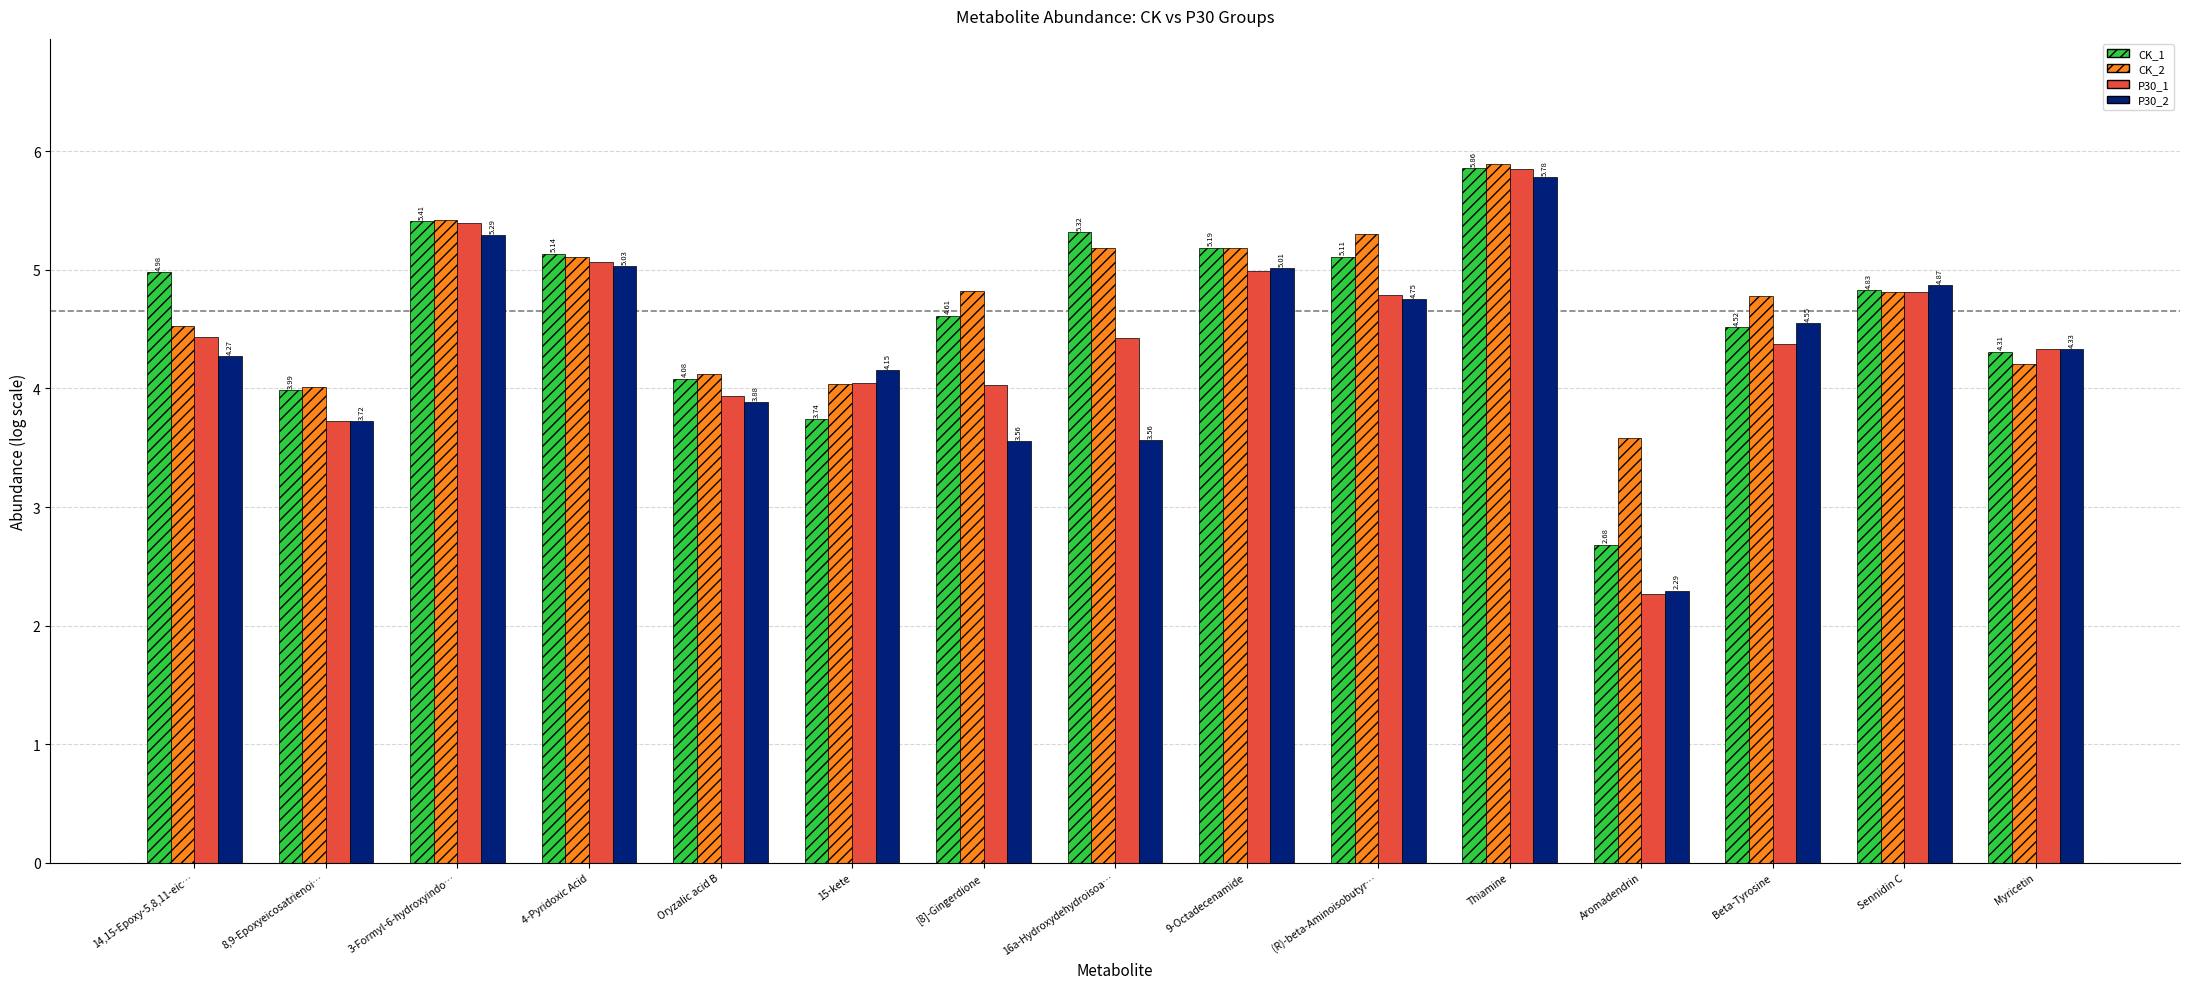

Rank the categories by P30_1 value from lowest to highest.

Aromadendrin, 8,9-Epoxyeicosatrienoi…, Oryzalic acid B, [8]-Gingerdione, 15-kete, Myricetin, Beta-Tyrosine, 16a-Hydroxydehydroisoa…, 14,15-Epoxy-5,8,11-eic…, (R)-beta-Aminoisobutyr…, Sennidin C, 9-Octadecenamide, 4-Pyridoxic Acid, 3-Formyl-6-hydroxyindo…, Thiamine